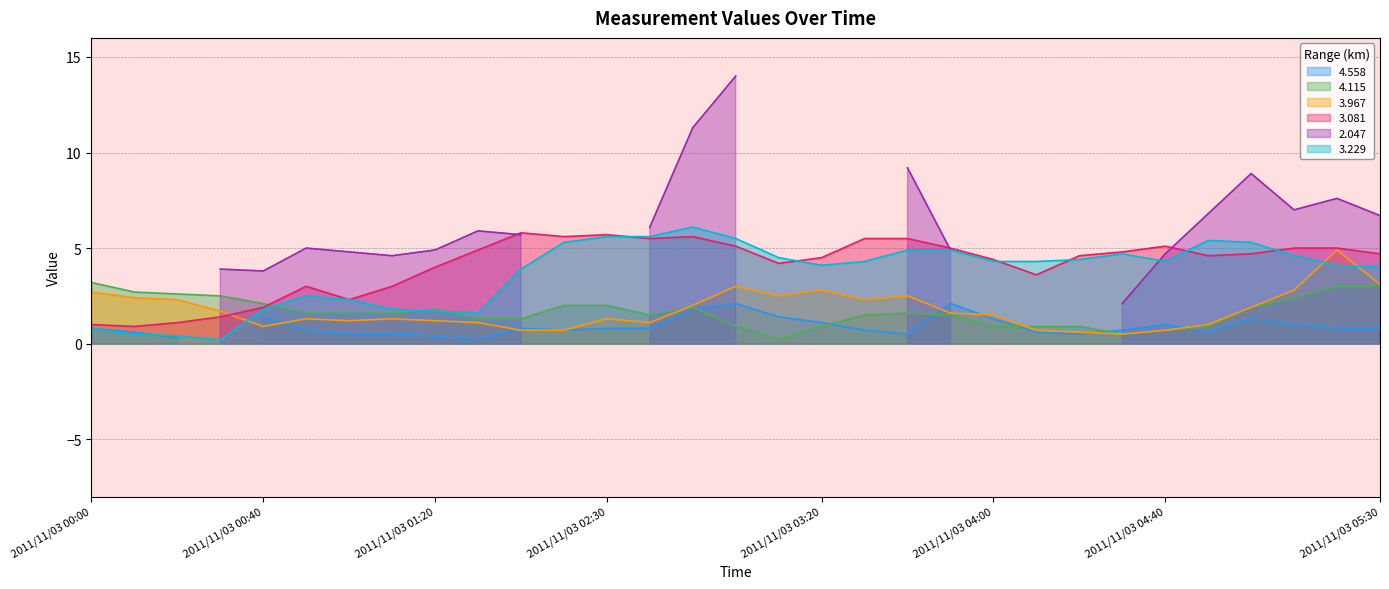

At which label does   3.967 first exceed 1?

2011/11/03 00:00